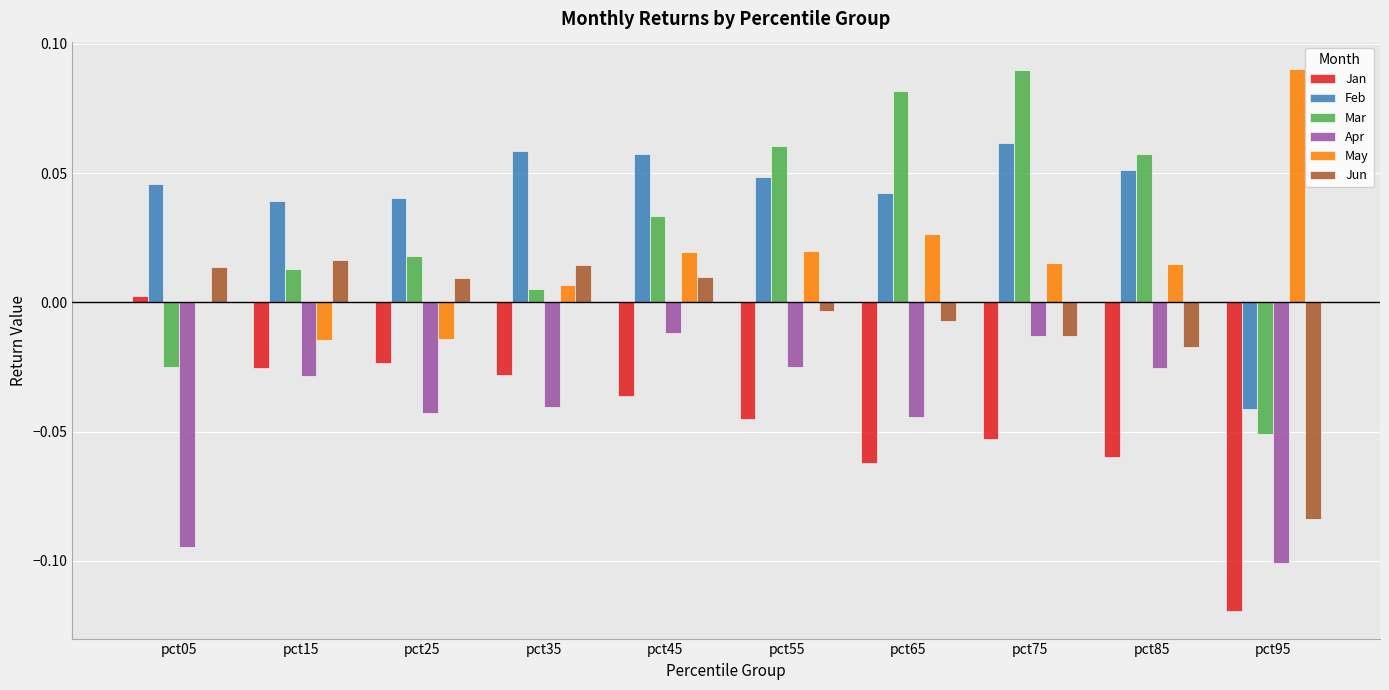

True or false: May has a value of -0.0 at pct05.

True